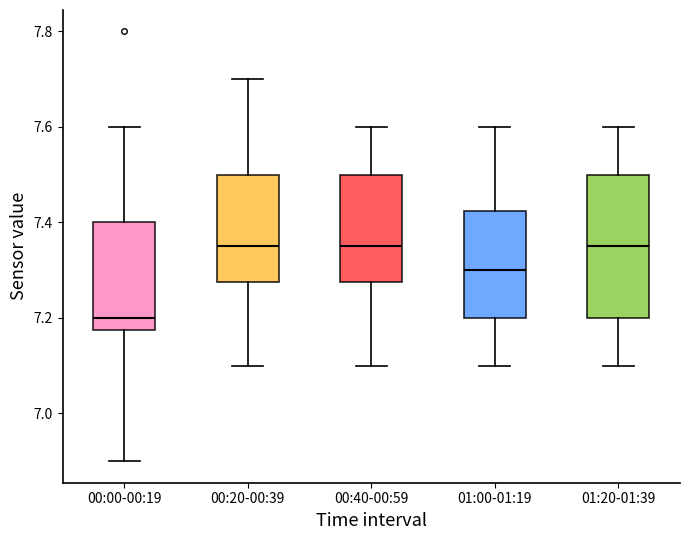

Reading left to right, read every box against the y-axis: the position of its median line, the range the box covers, and the ends of its whiskers. The values are not printed on the chart, so give them approximately, as read against the axis.

00:00-00:19: median 7.20, box 7.18 to 7.40, whiskers 6.90 to 7.60
00:20-00:39: median 7.36, box 7.28 to 7.50, whiskers 7.10 to 7.70
00:40-00:59: median 7.36, box 7.28 to 7.50, whiskers 7.10 to 7.60
01:00-01:19: median 7.30, box 7.20 to 7.42, whiskers 7.10 to 7.60
01:20-01:39: median 7.36, box 7.20 to 7.50, whiskers 7.10 to 7.60